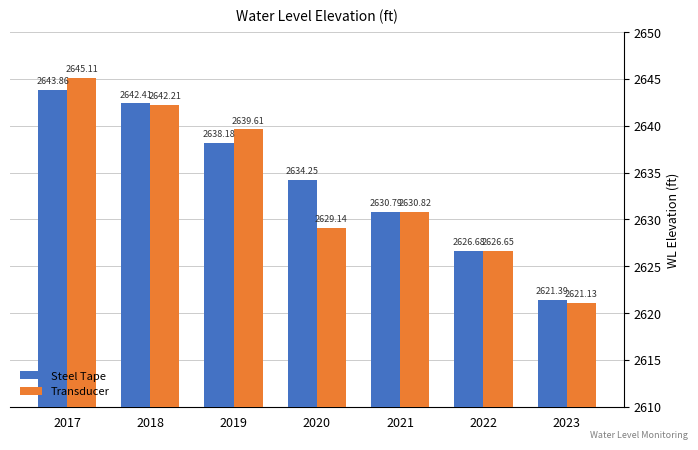

What is the average value of the Transducer series?

2633.5